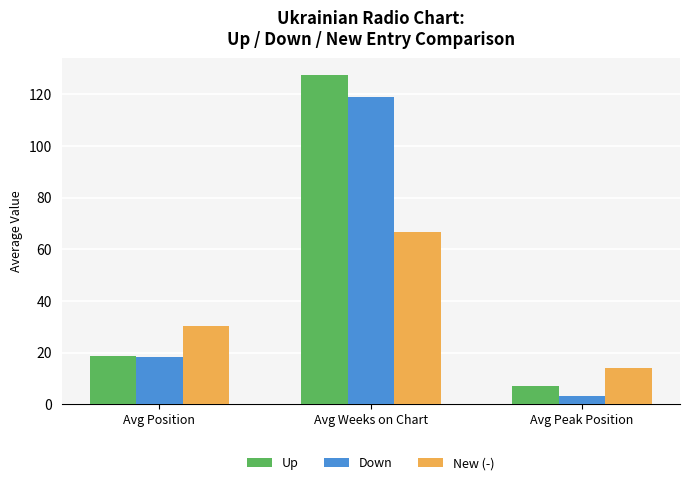

Rank the categories by New (-) value from lowest to highest.

Avg Peak Position, Avg Position, Avg Weeks on Chart